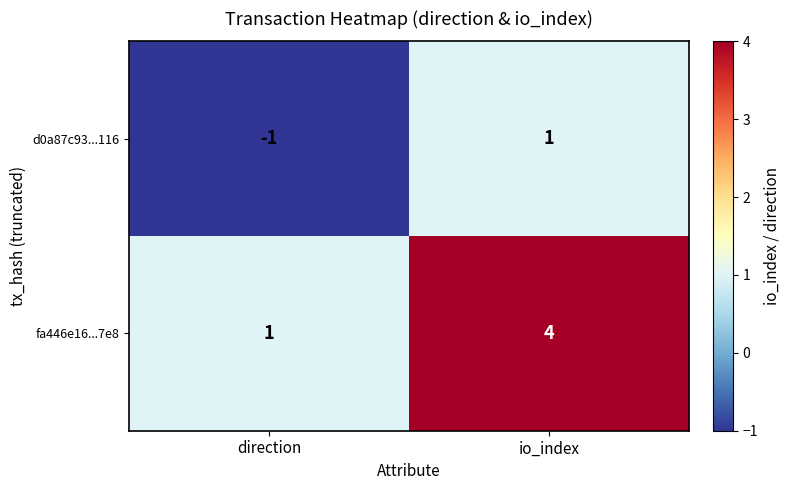

How many series are shown in this chart?

2